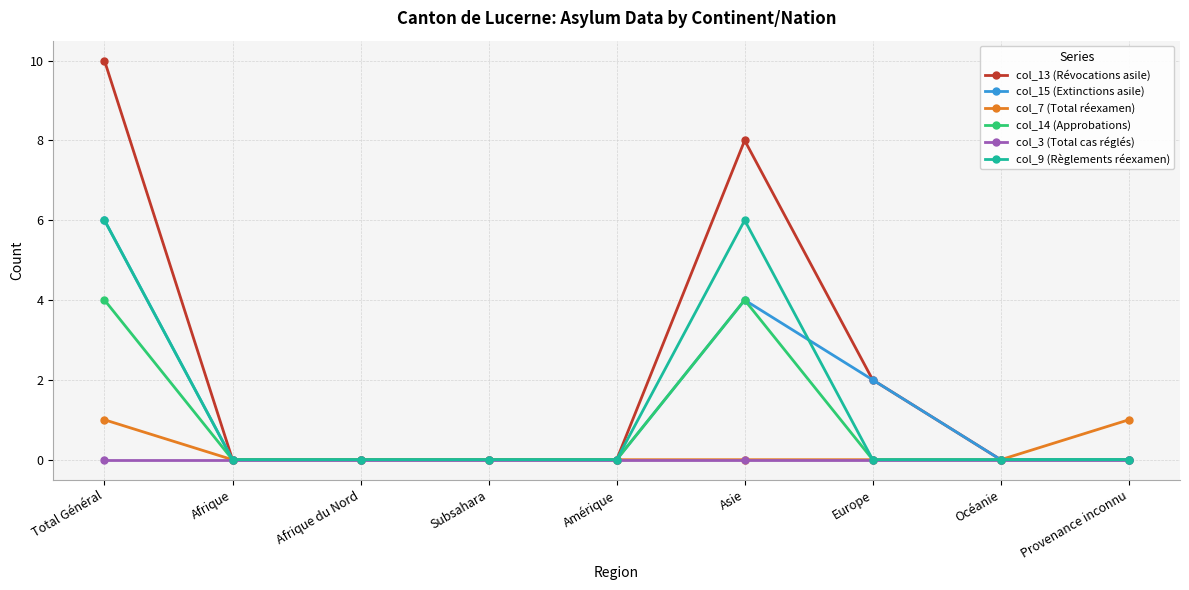

How many lines are shown in the chart?

6